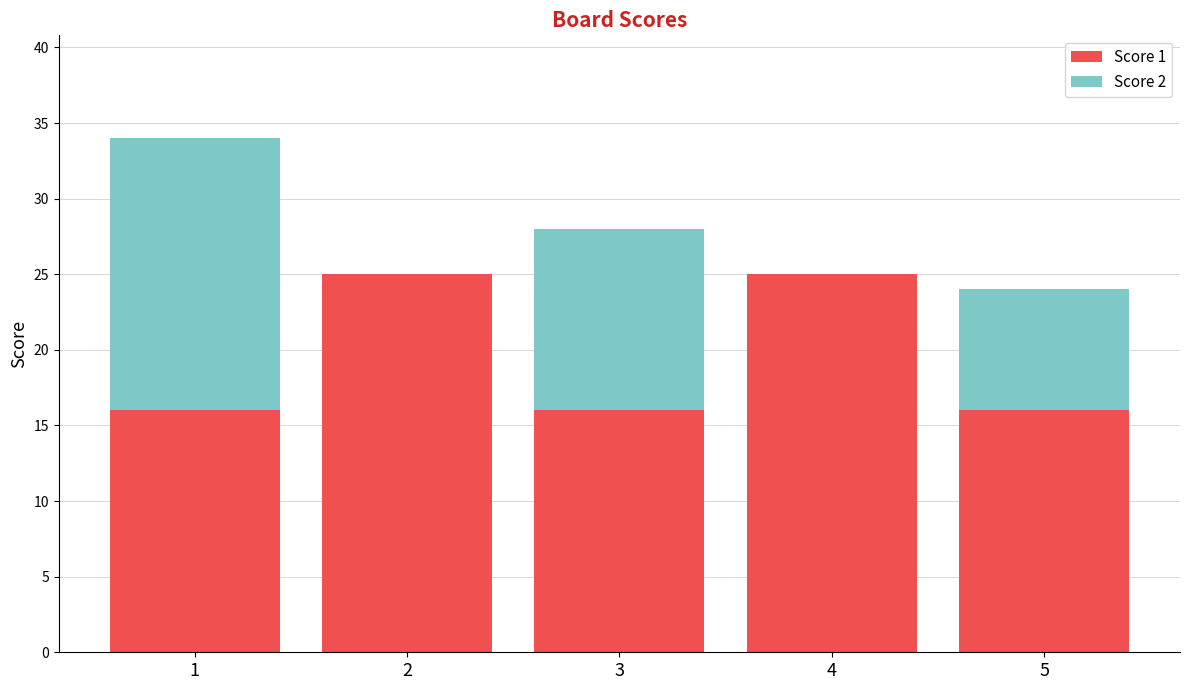

What is the sum of the Score 1 values at 5 and 2?

41